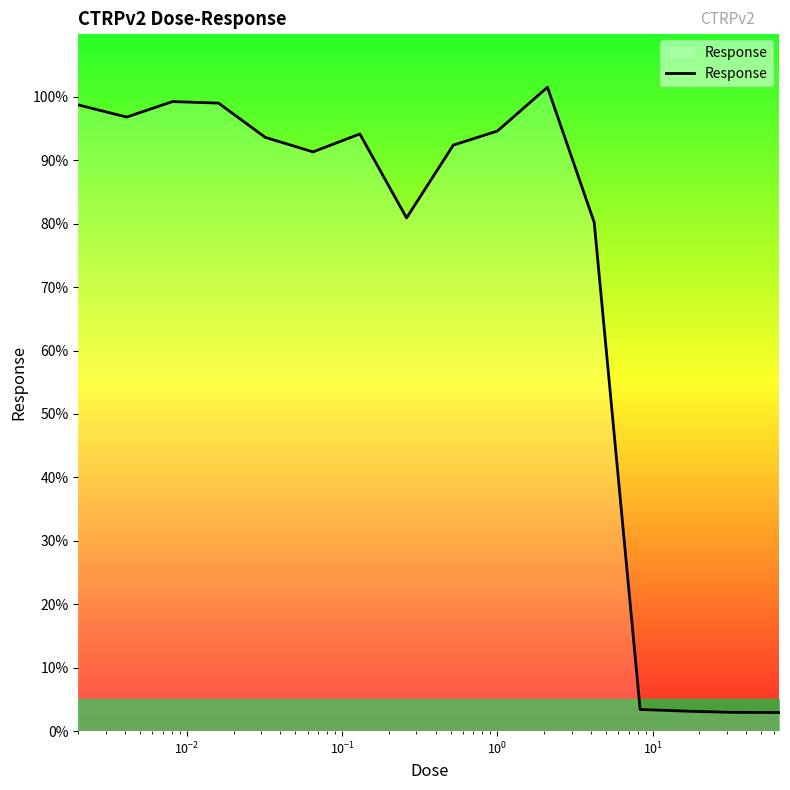

What is the difference between the maximum and minimum values?

98.6